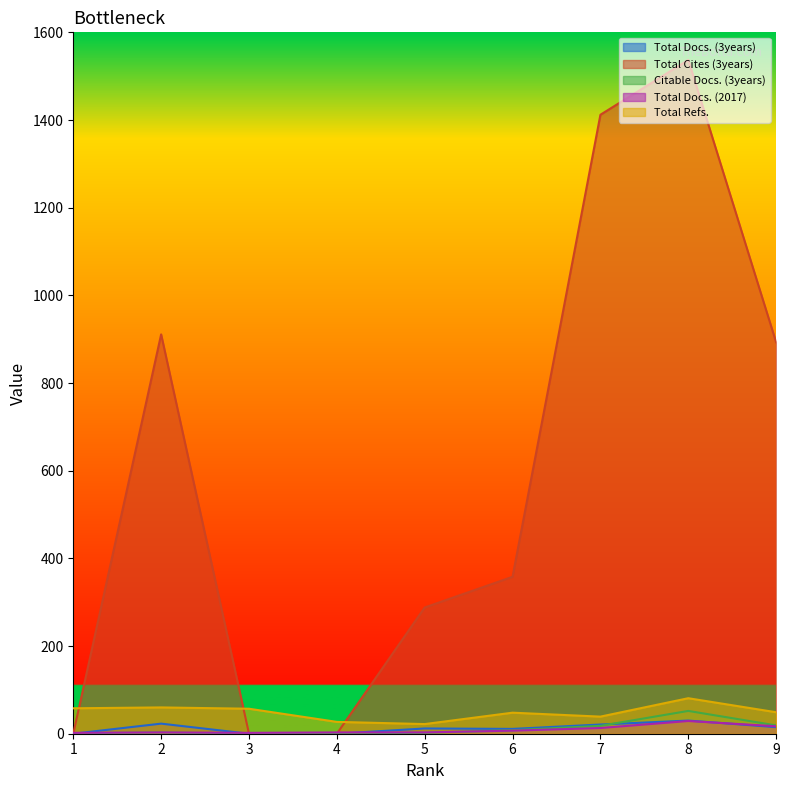

How many lines are shown in the chart?

5